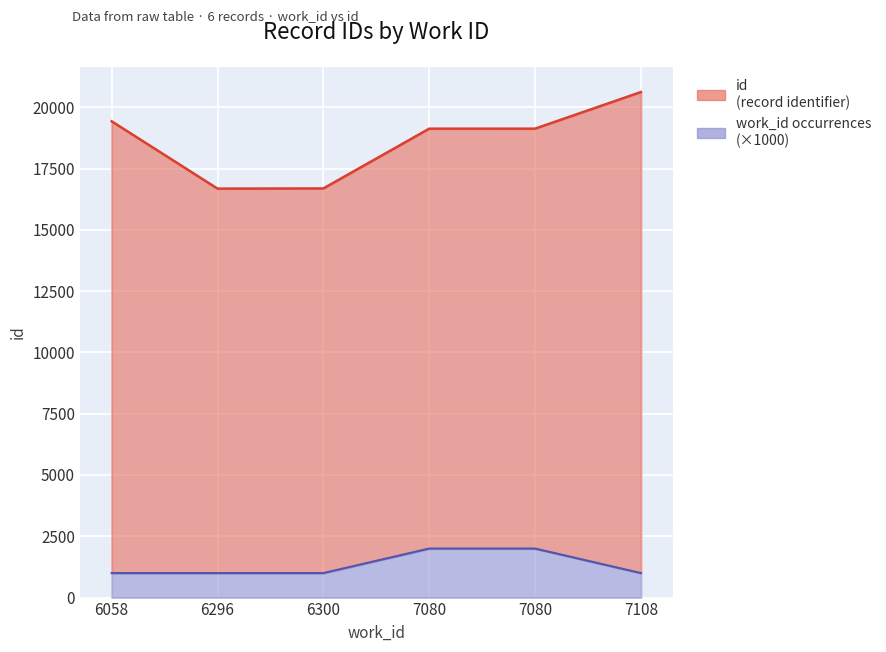

True or false: the data shows 10147 at 6296.

False